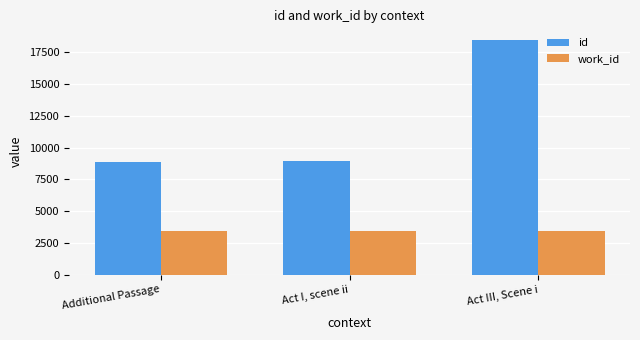

Between Additional Passage and Act III, Scene i, which series saw the biggest shift?

id